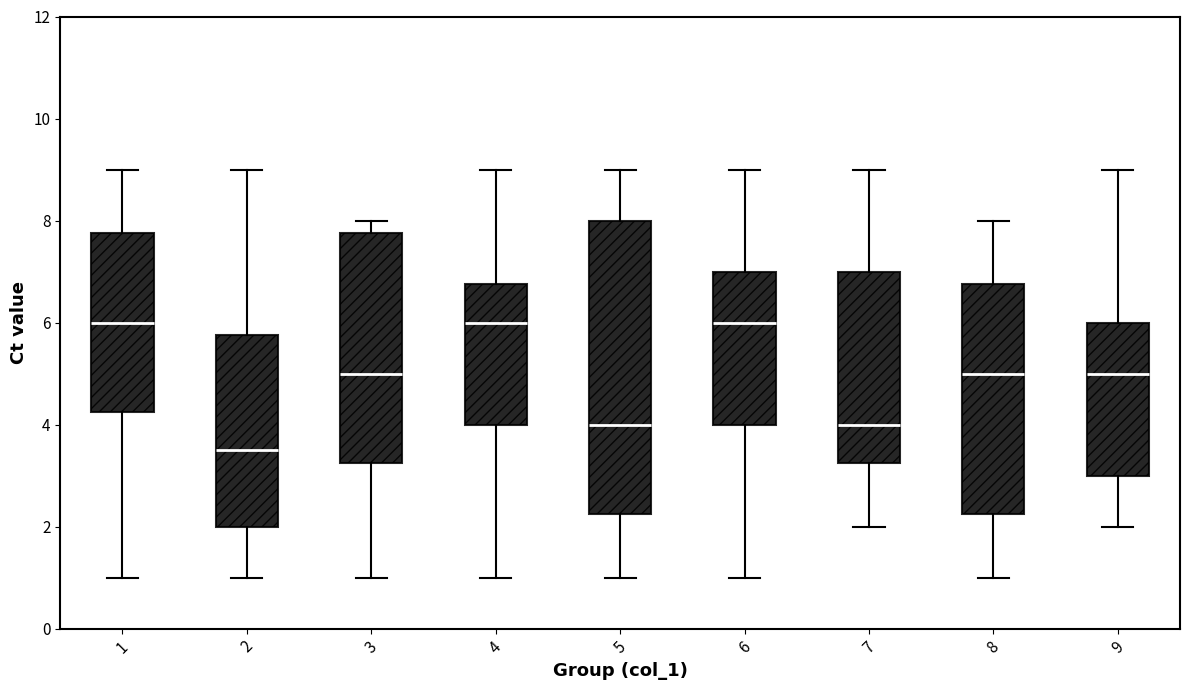

Where does the upper whisker of the box at x = 6 end on the y-axis? The values are not printed on the chart, so give them approximately, as read against the axis.

9.0